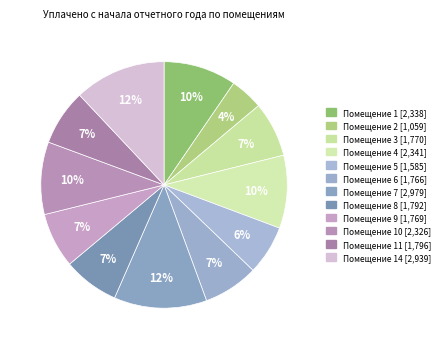

How many segments does this pie chart have?

12